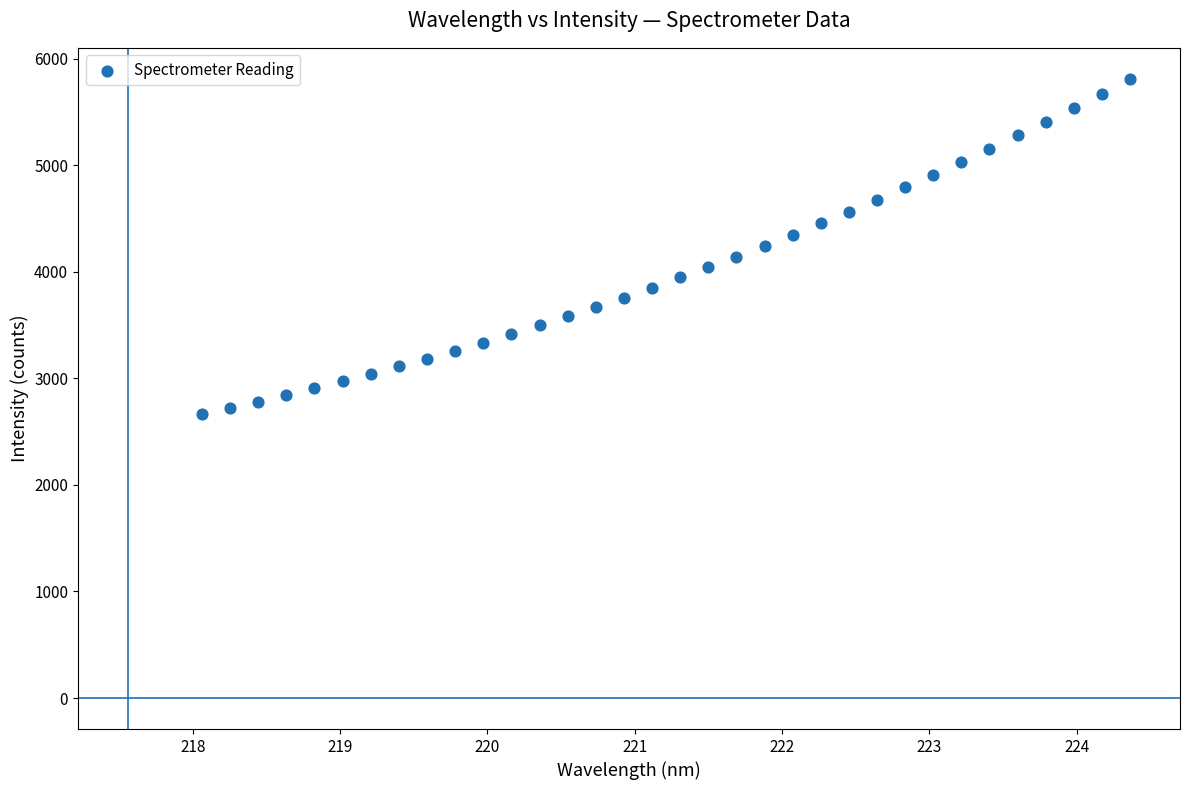

What is the range of Y values (max minus min)?

3144.7